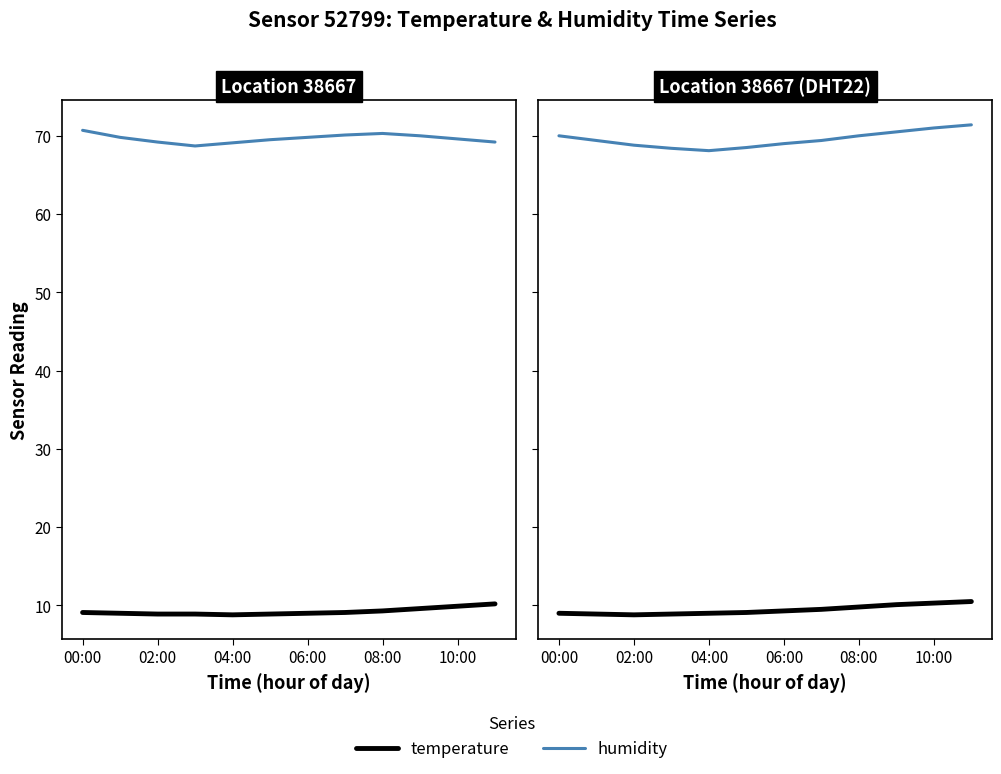

At which category is the sum across all series the highest?

11